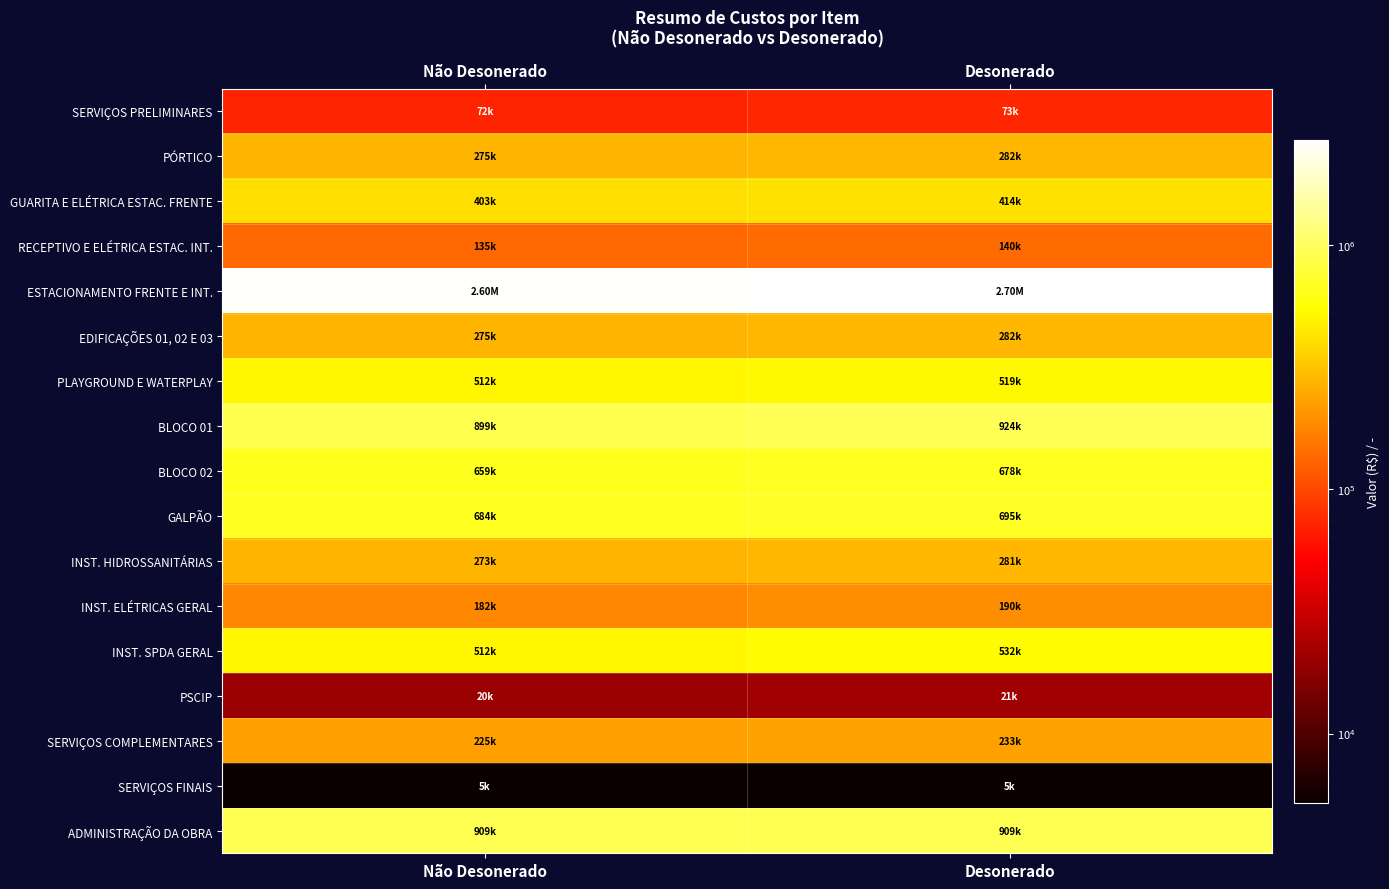

Which series changed the most between Não Desonerado and Desonerado?

ESTACIONAMENTO FRENTE E INT.